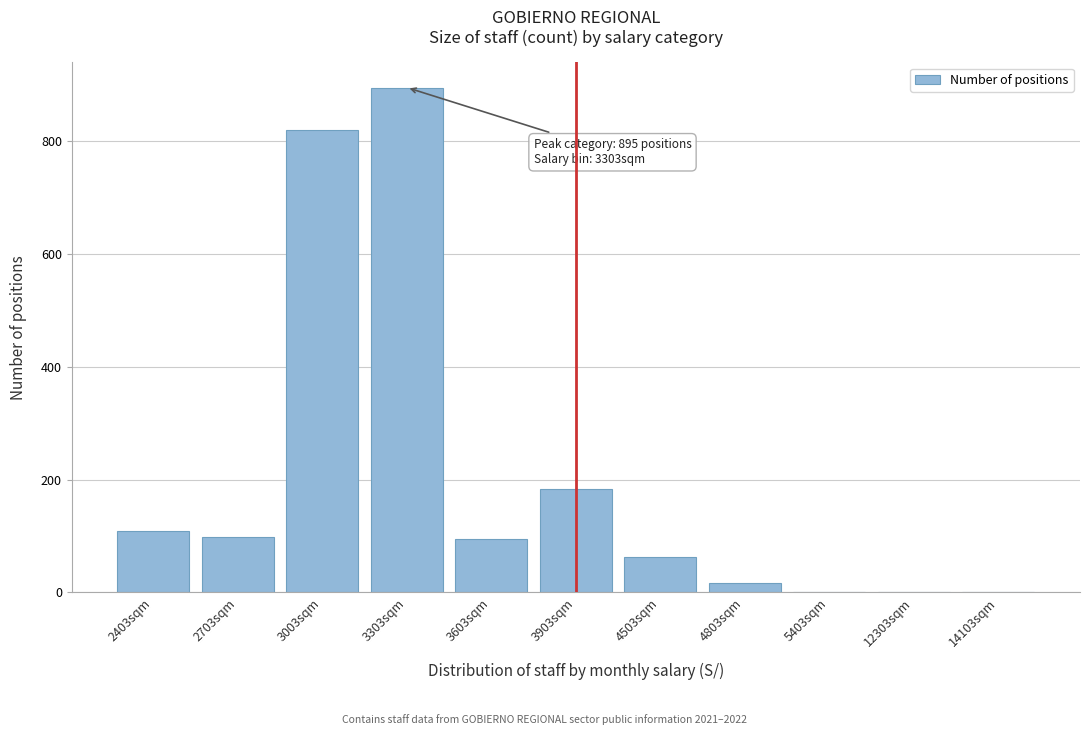

Reading left to right, what are all the values shown in this chart?

2403sqm=108	2703sqm=98	3003sqm=820	3303sqm=895	3603sqm=94	3903sqm=184	4503sqm=63	4803sqm=16	5403sqm=1	12303sqm=1	14103sqm=1